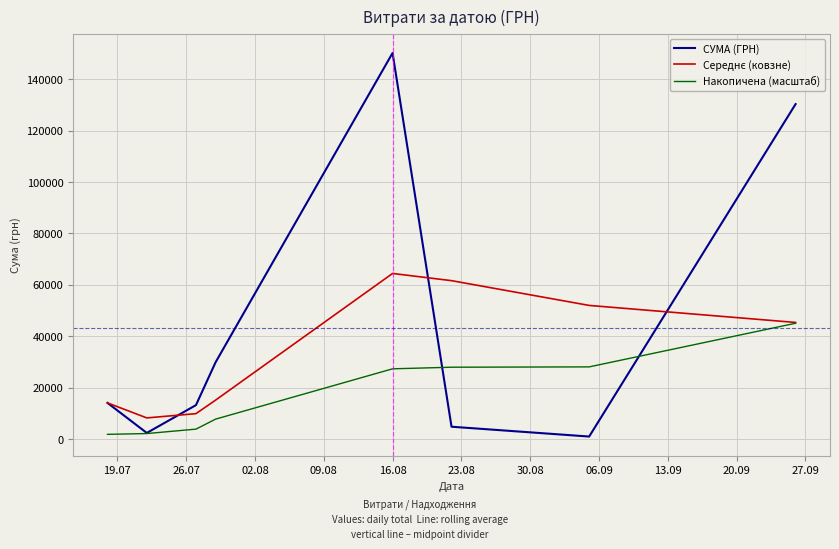

What is the maximum value shown in the chart?

150229.0